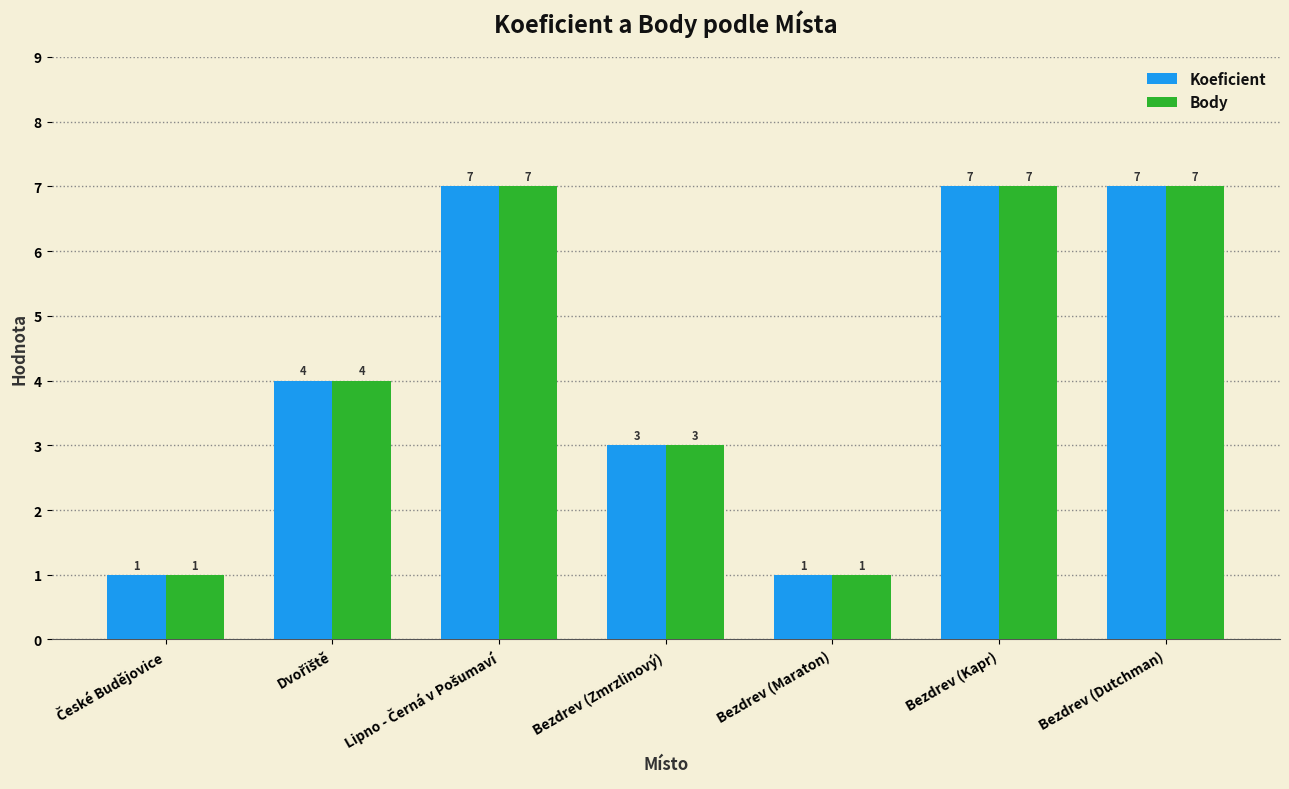

What is the maximum value for Koeficient?

7